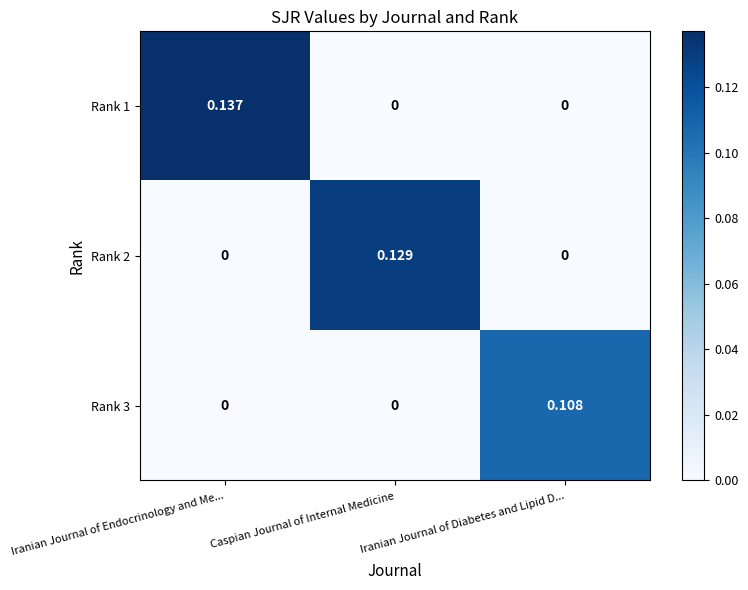

Is the value of Rank 1 at Iranian Journal of Endocrinology and Me... greater than the value of Rank 2 at Iranian Journal of Endocrinology and Me...?

Yes